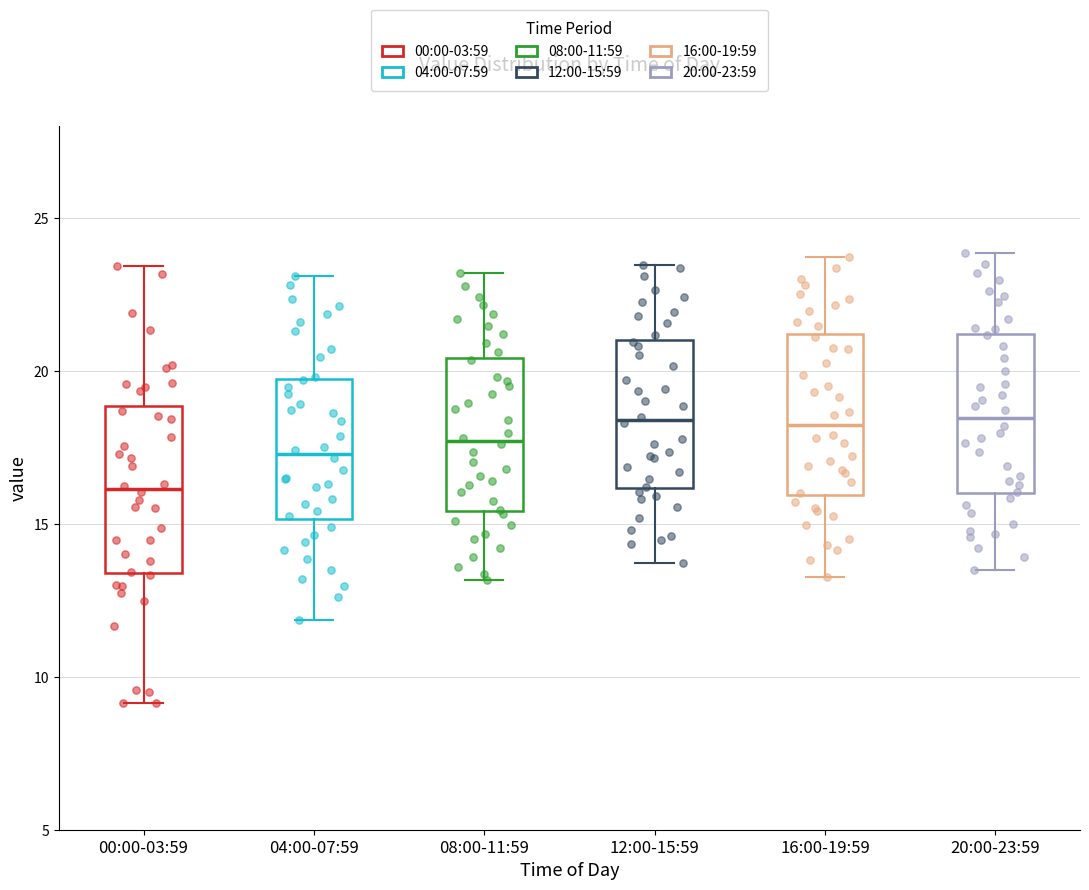

Reading left to right, transcribe this box plot: for each box, give where its median line is, the range the box spans, and where its two whiskers end, as read against the y-axis. The values are not printed on the chart, so give them approximately, as read against the axis.

00:00-03:59: median 16.0, box 13.5 to 19.0, whiskers 9.0 to 23.5
04:00-07:59: median 17.5, box 15.0 to 19.5, whiskers 12.0 to 23.0
08:00-11:59: median 17.5, box 15.5 to 20.5, whiskers 13.0 to 23.0
12:00-15:59: median 18.5, box 16.0 to 21.0, whiskers 13.5 to 23.5
16:00-19:59: median 18.0, box 16.0 to 21.0, whiskers 13.5 to 23.5
20:00-23:59: median 18.5, box 16.0 to 21.0, whiskers 13.5 to 24.0